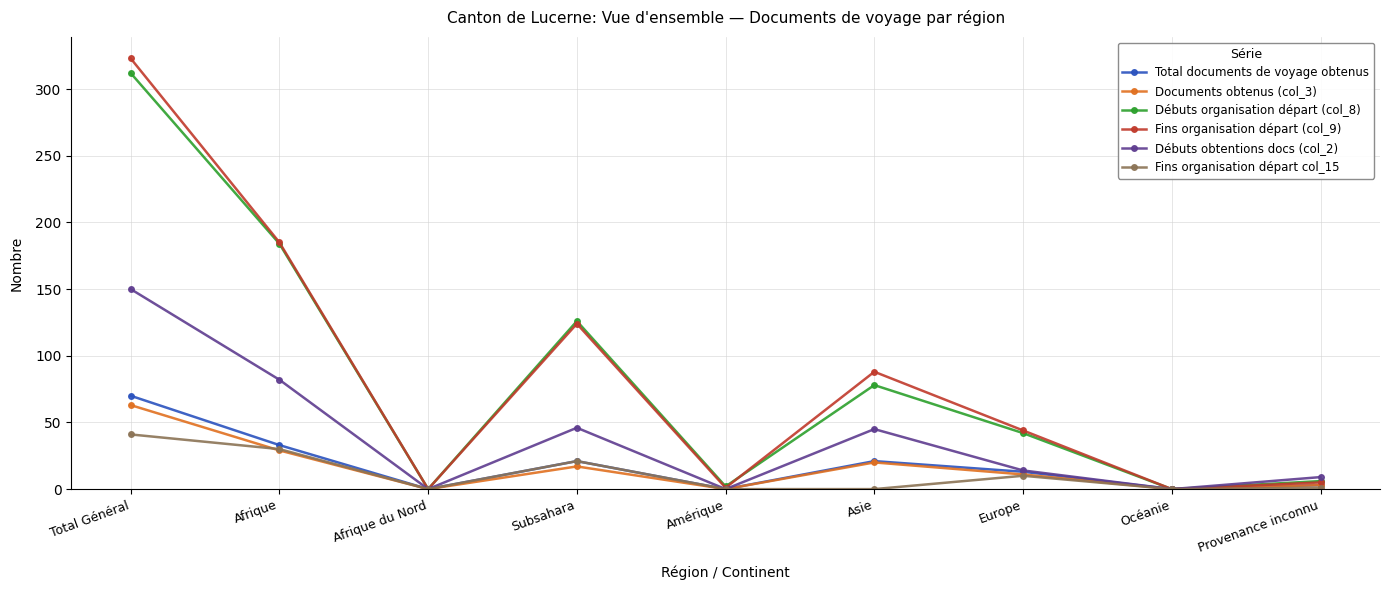

At which category does Débuts obtentions docs (col_2) reach its first local valley?

Afrique du Nord